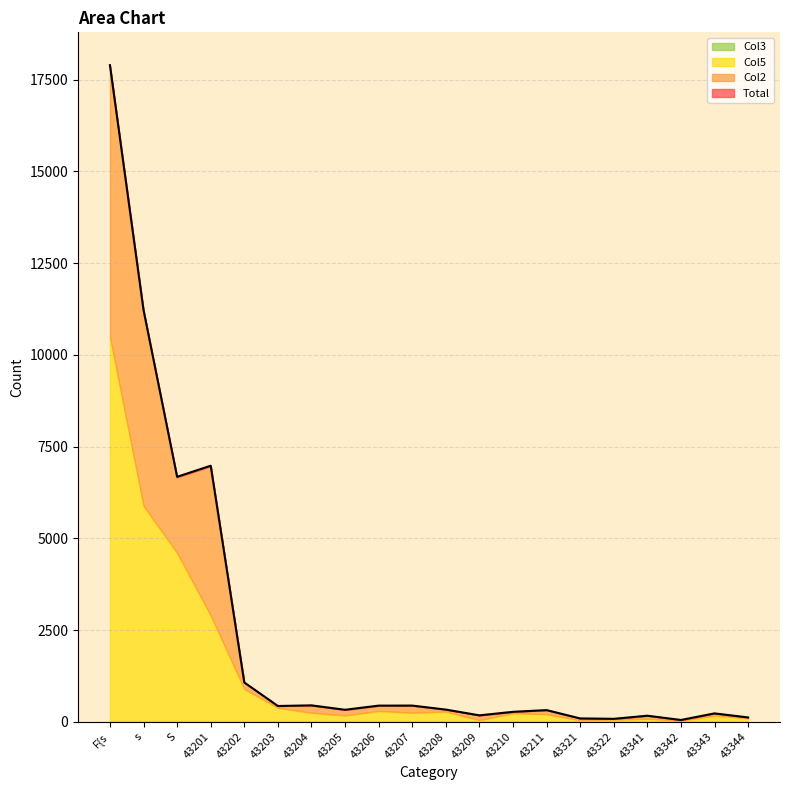

Is the value of Col3 at F{s greater than the value of Col5 at 43209?

No